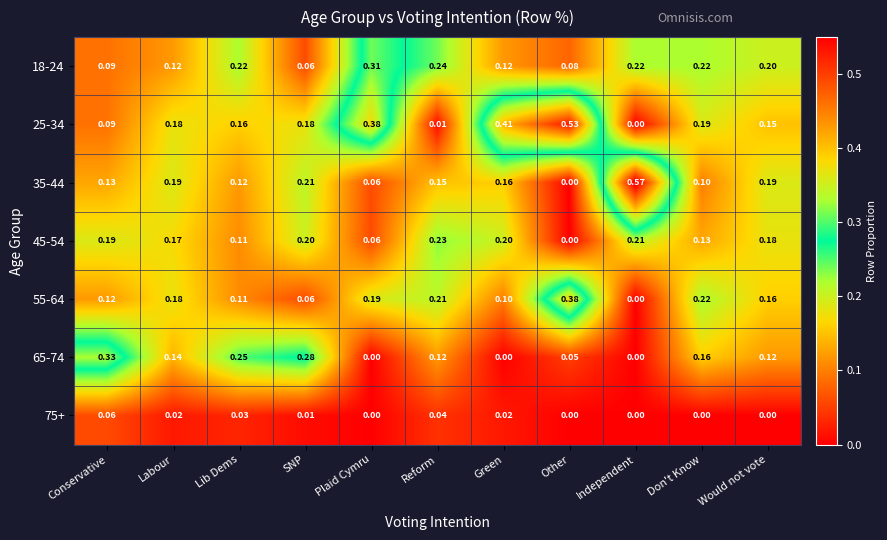

Is the value of 25-34 at Conservative greater than the value of 35-44 at Labour?

No